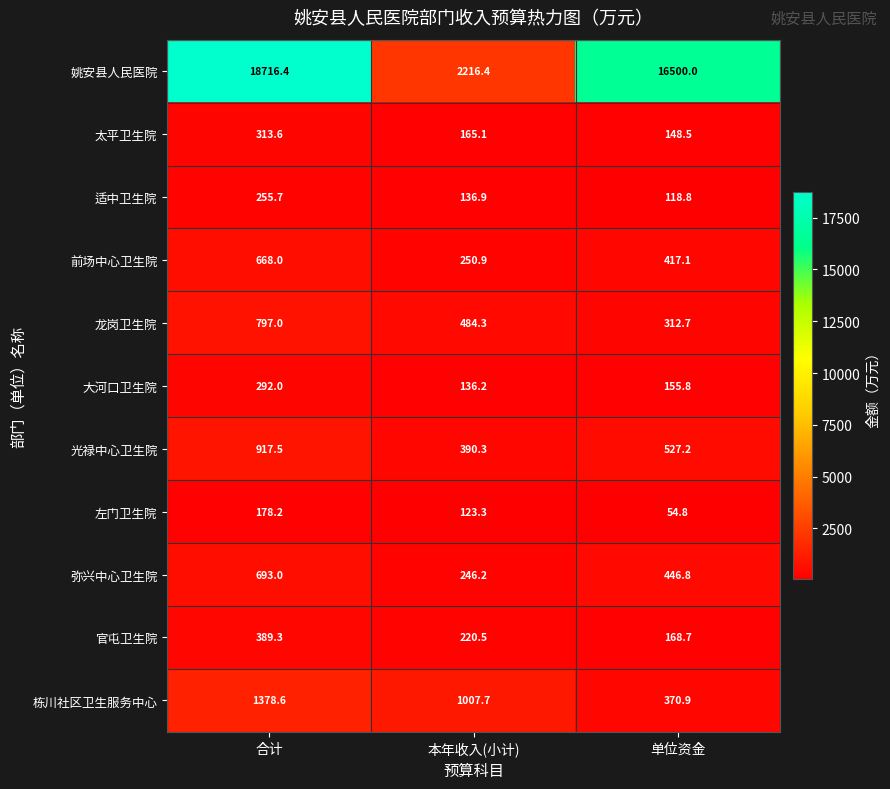

Which series has the largest range (max minus min)?

姚安县人民医院